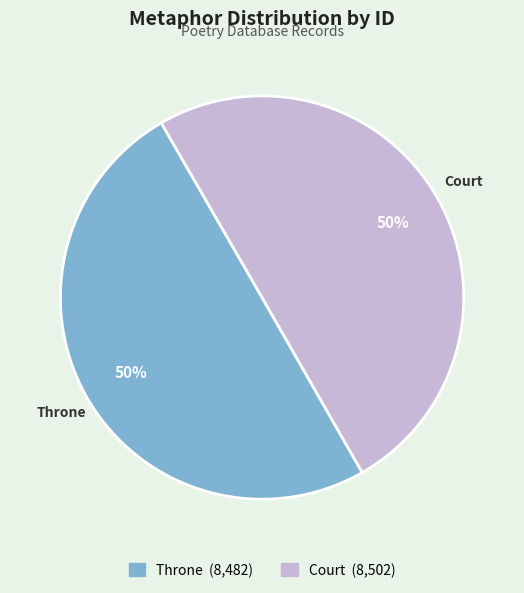

Do Throne and Court together represent more than half of the pie?

Yes